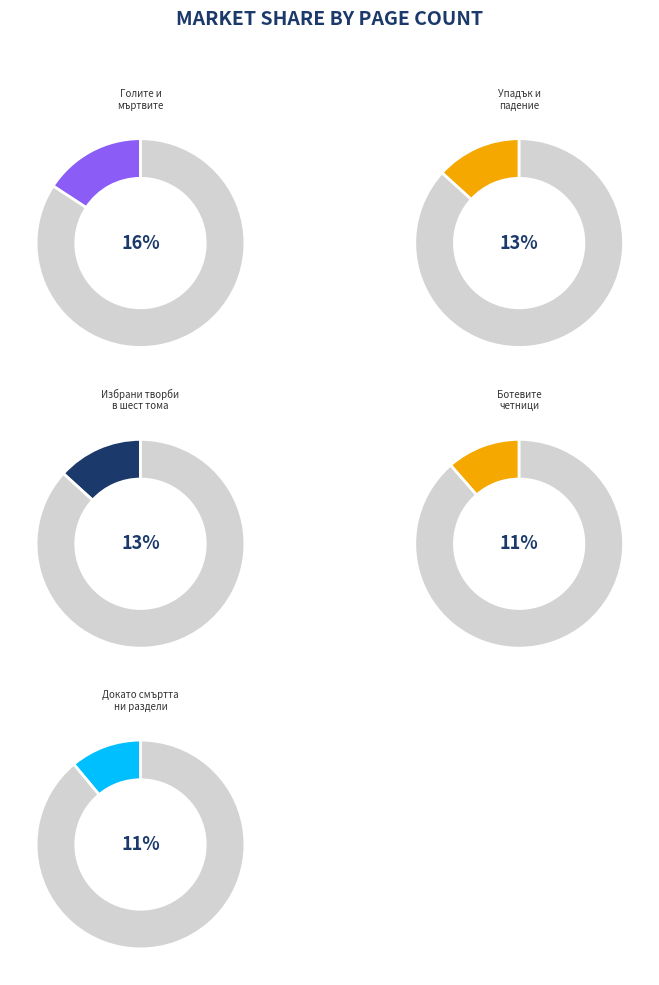

The 19145 slice represents 1% of the pie. True or false?

False